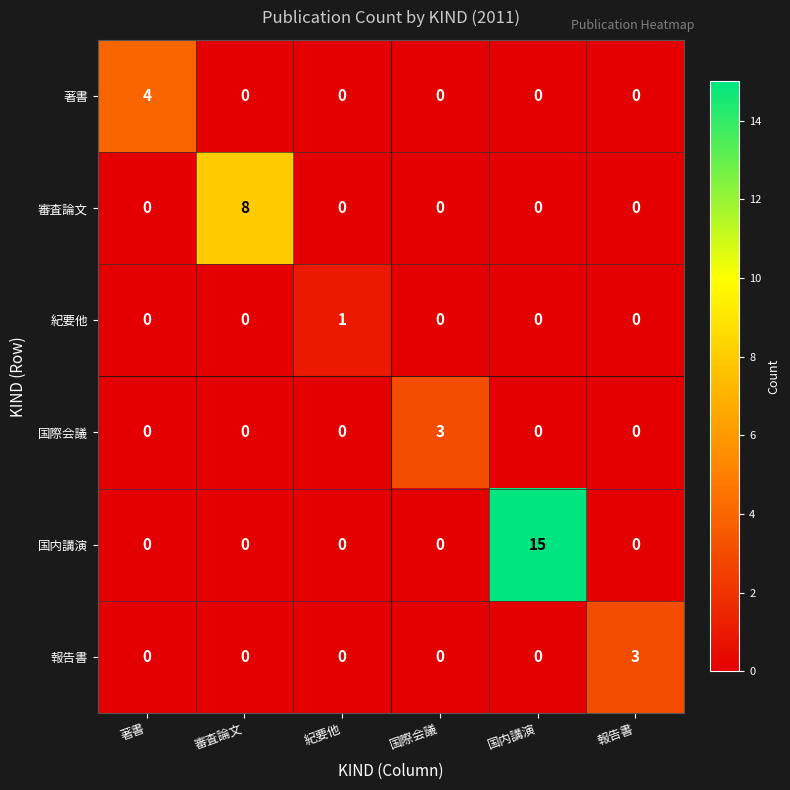

Which series has the largest total across all categories?

国内講演